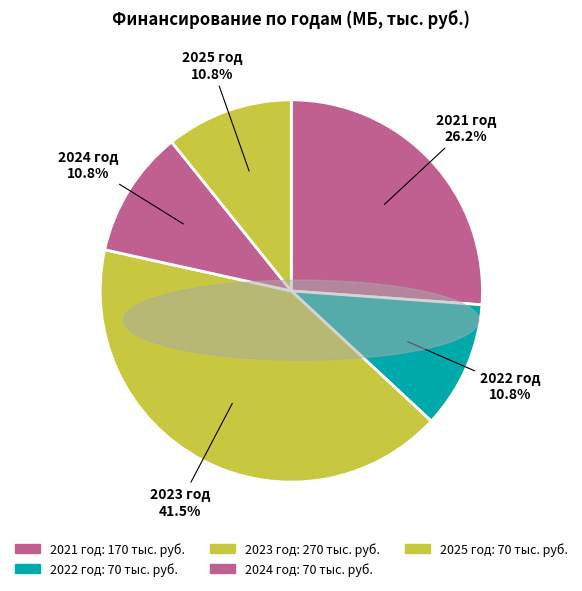

What percentage is NOT represented by 2022 год?

89.2%